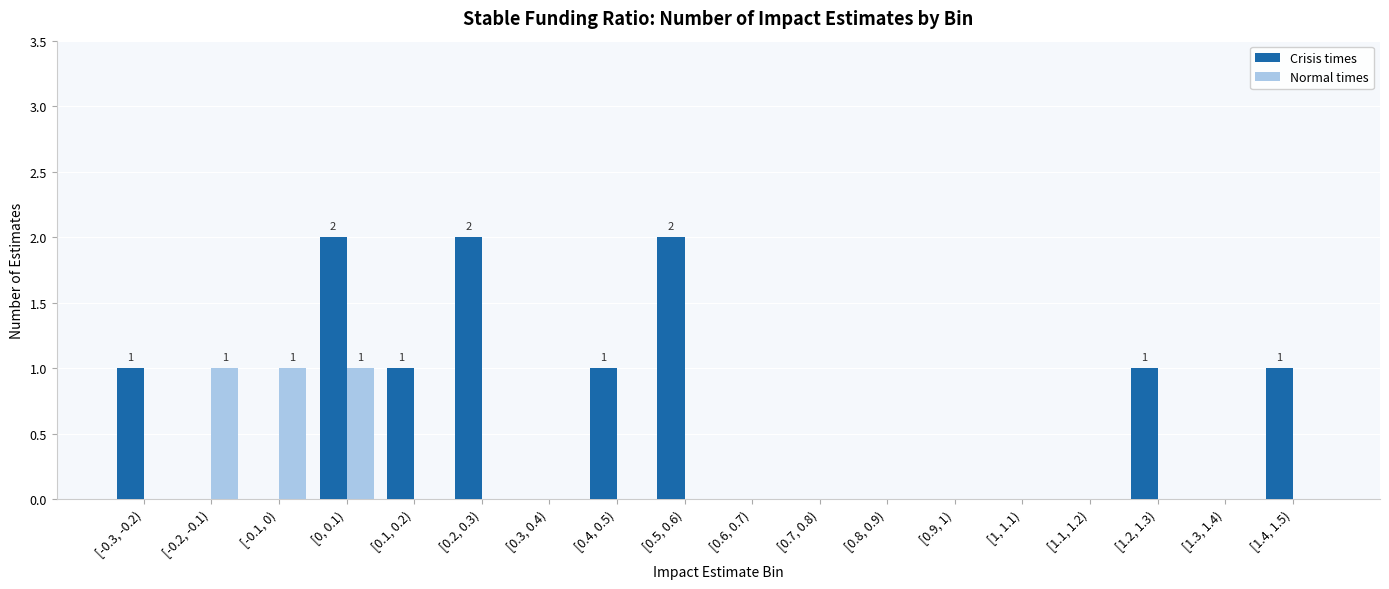

What is the difference between the Crisis times values at [0.4, 0.5) and [0.2, 0.3)?

1